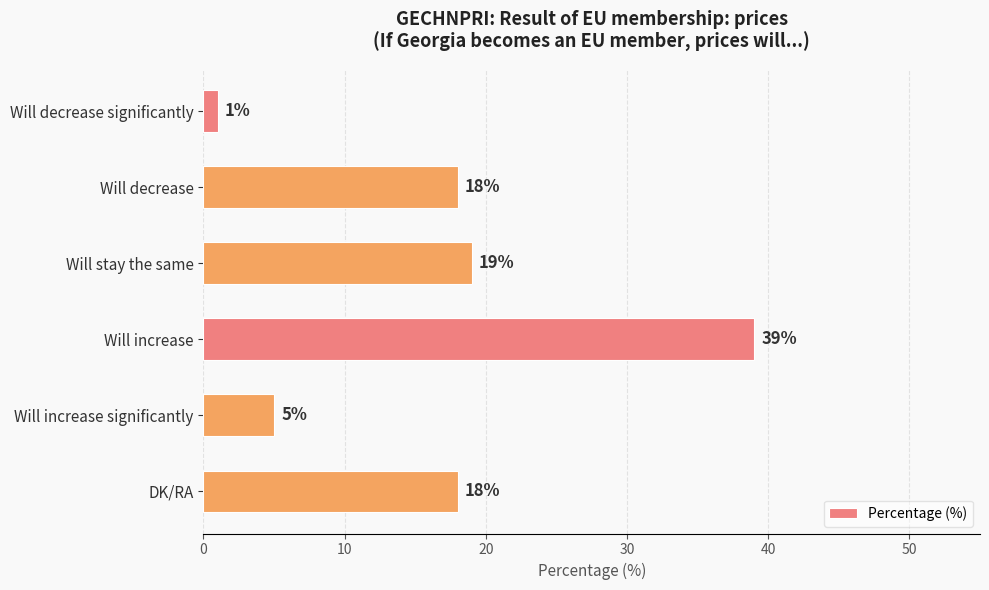

The value at Will stay the same is 7. True or false?

False